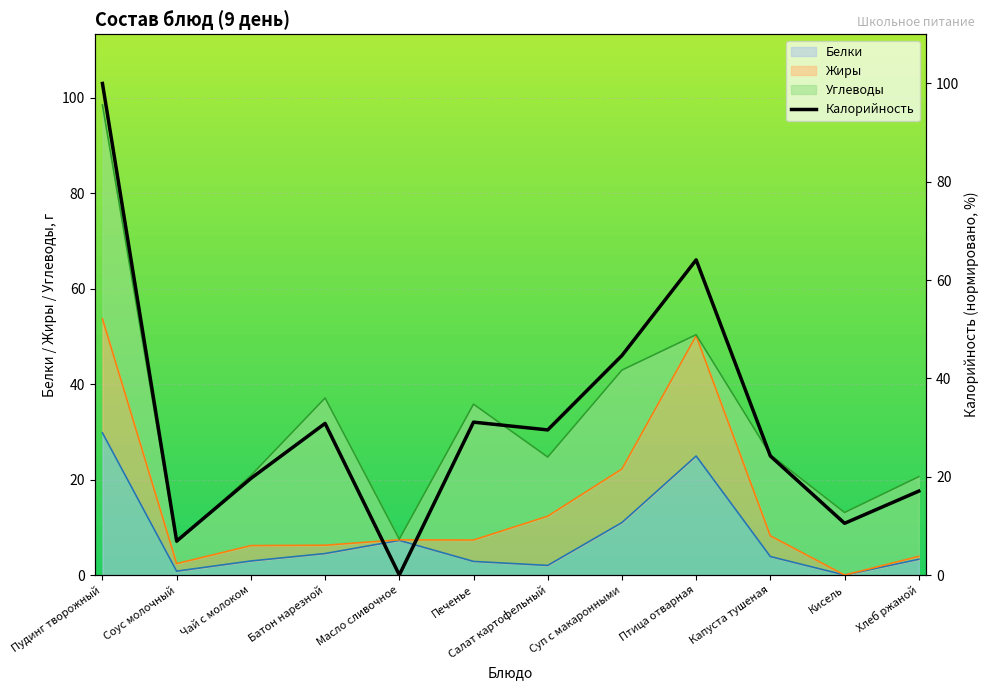

Which label corresponds to the largest value in the chart?

Пудинг творожный